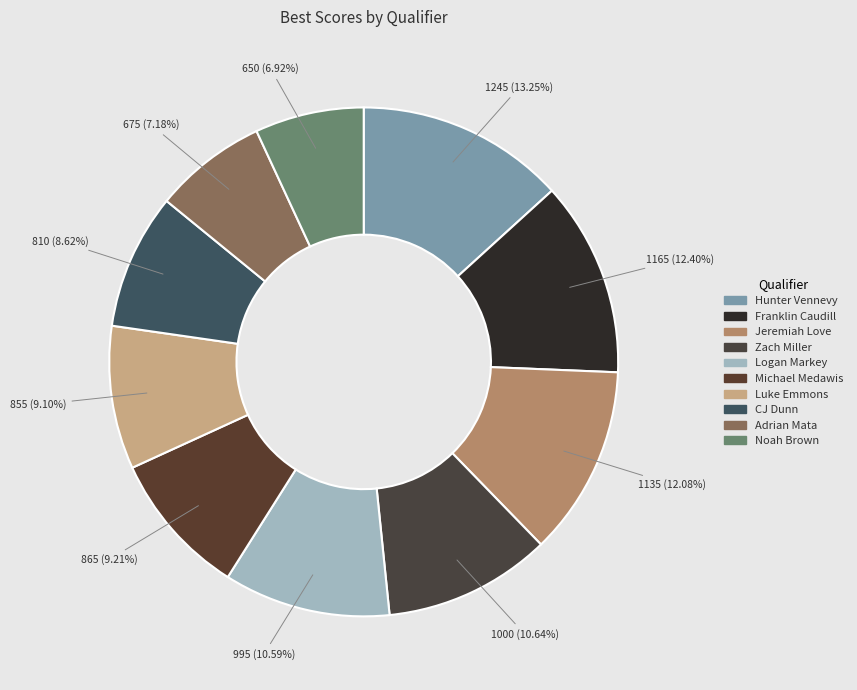

Is the sum of Adrian Mata and Logan Markey greater than half?

No